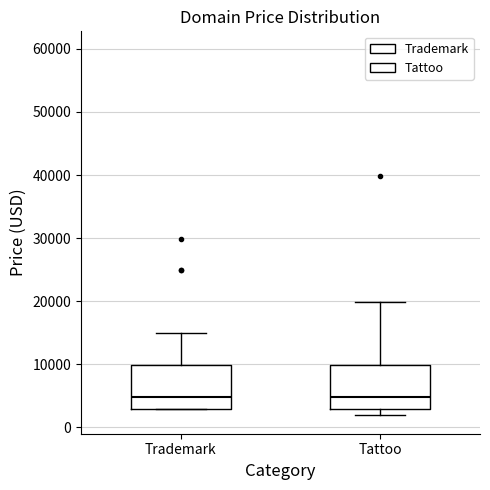

Reading left to right, transcribe this box plot: for each box, give where its median line is, the range the box spans, and where its two whiskers end, as read against the y-axis. The values are not printed on the chart, so give them approximately, as read against the axis.

Trademark: median 5000, box 3000 to 10000, whiskers 3000 to 15000
Tattoo: median 5000, box 3000 to 10000, whiskers 2000 to 20000